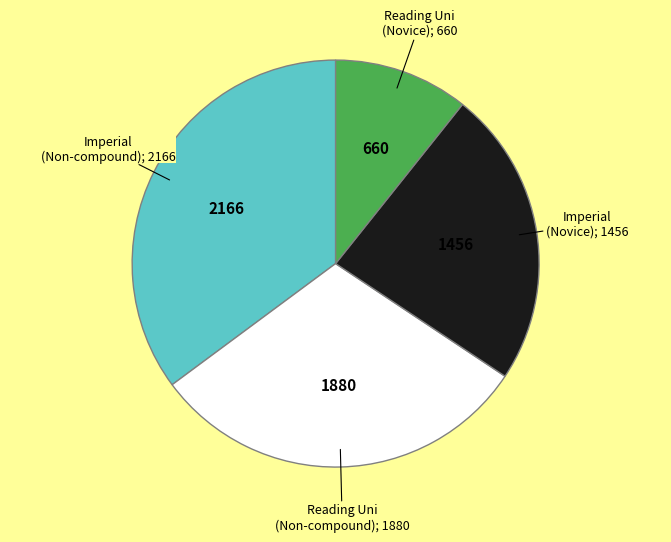

Is there a majority slice in this chart?

No